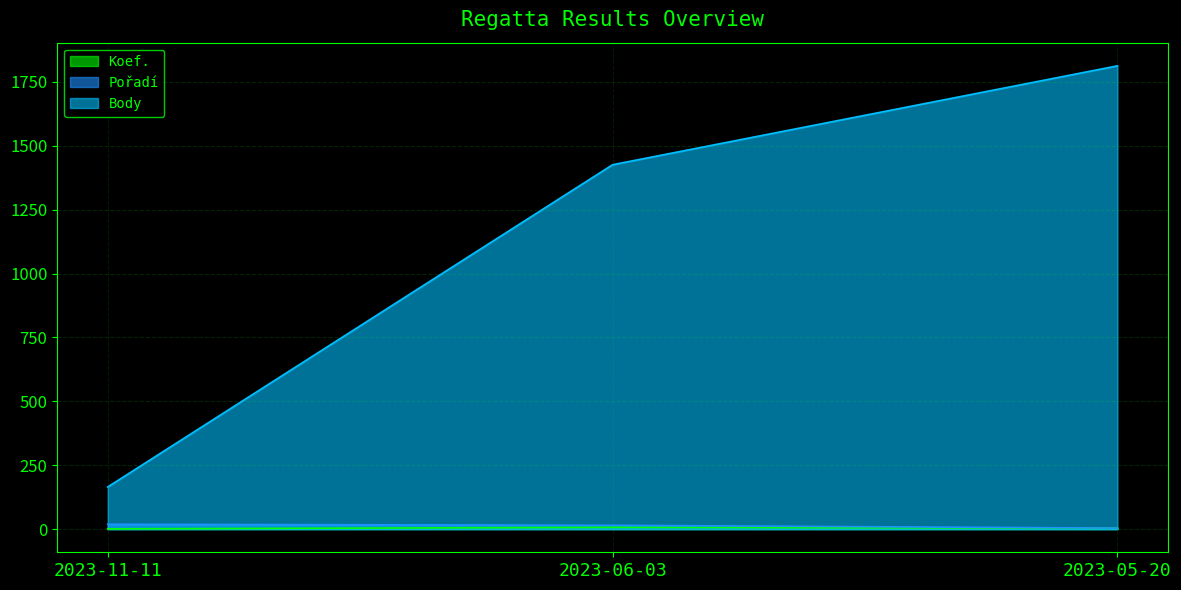

What is the greatest value displayed?

1813